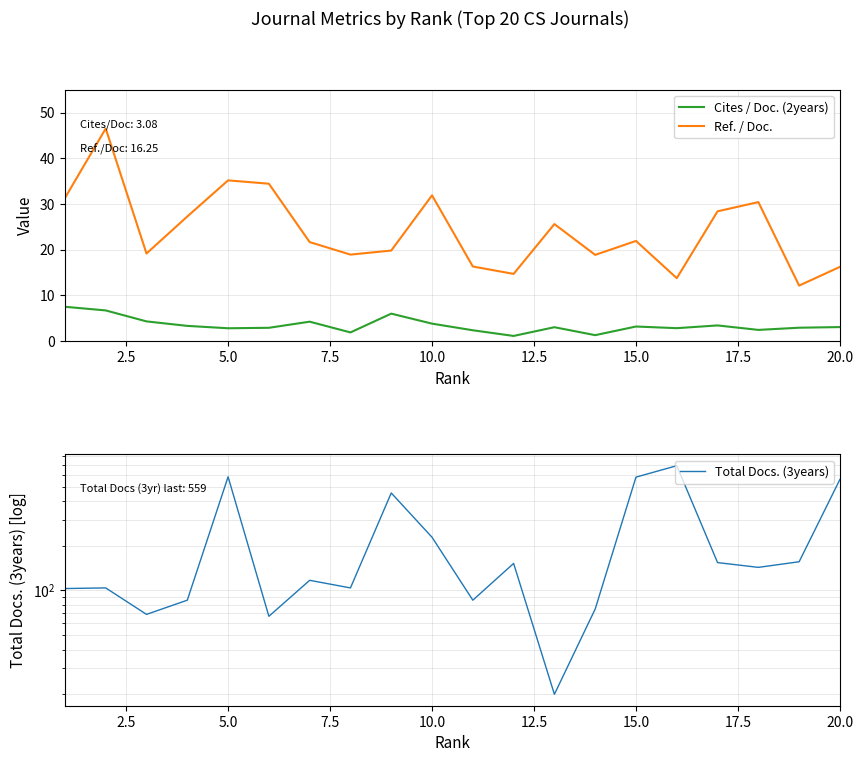

True or false: Cites / Doc. (2years) and Ref. / Doc. intersect in this chart.

False